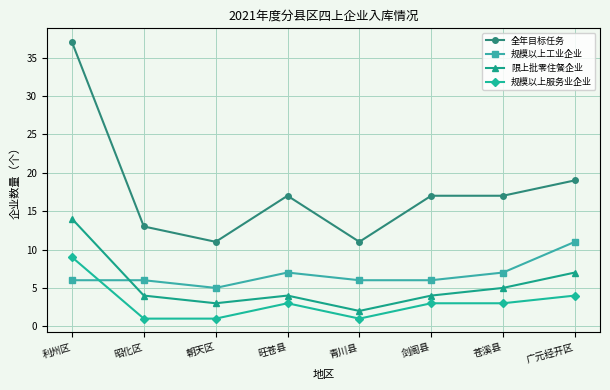

Which series changed the most between 旺苍县 and 剑阁县?

规模以上工业企业